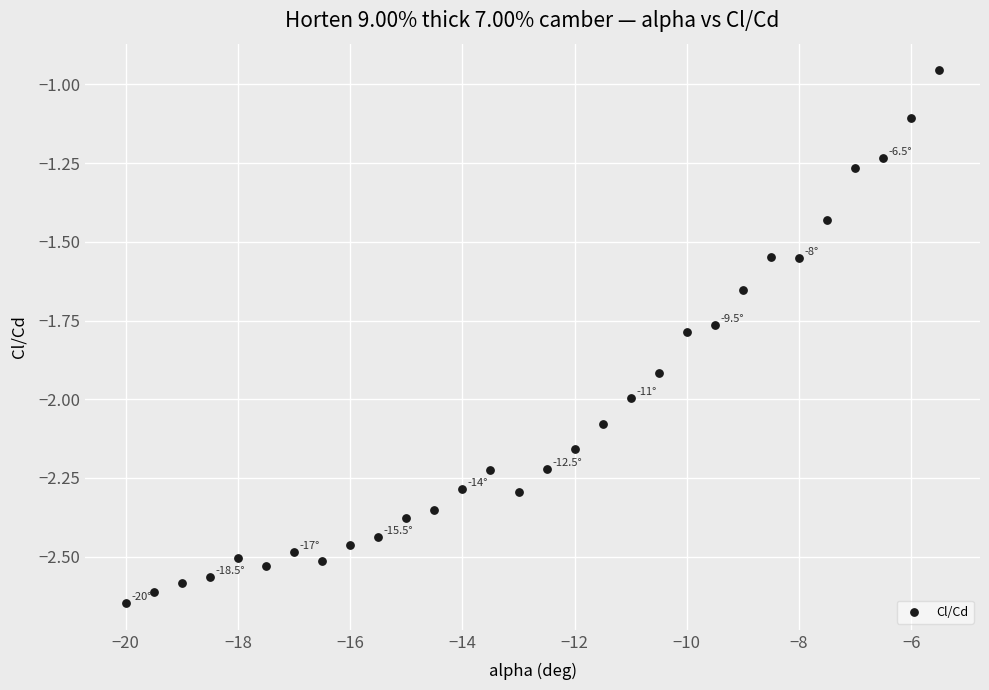

What is the range of Y values (max minus min)?

1.7